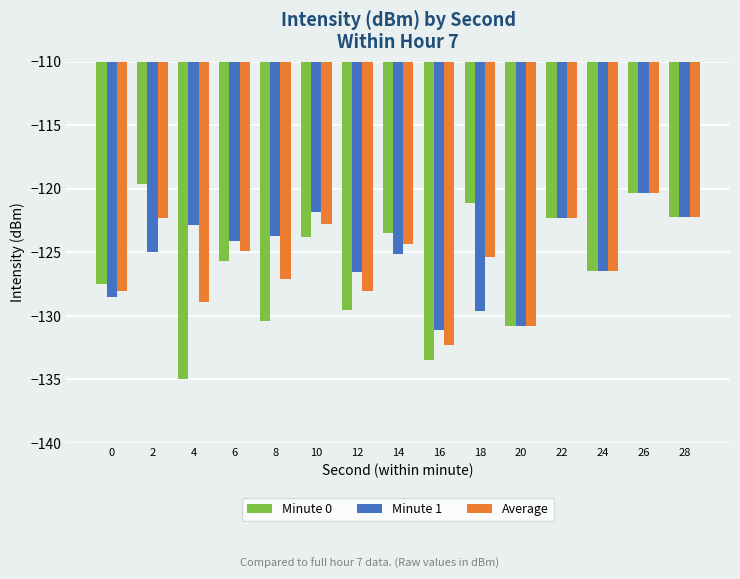

What is the average value of the Minute 0 series?

-126.1